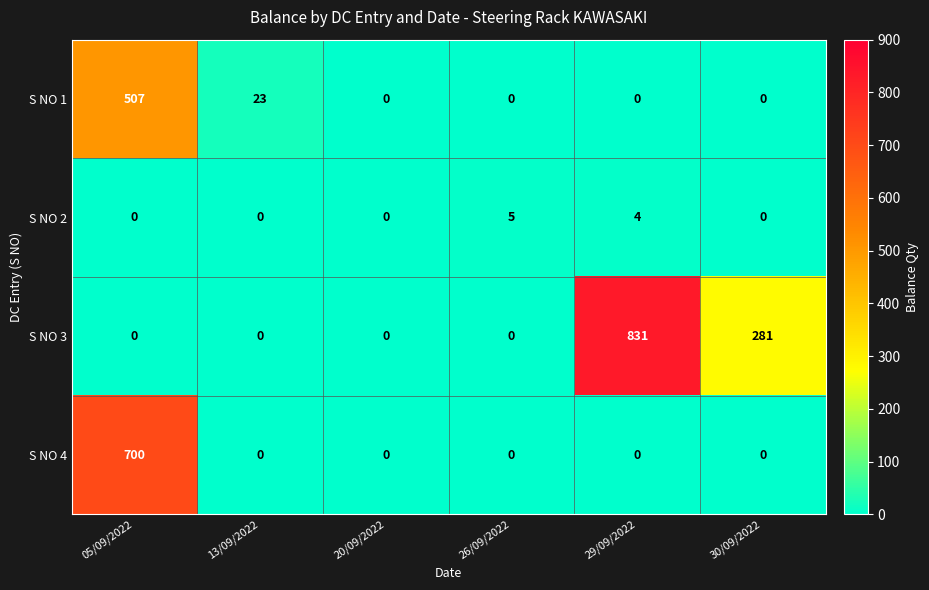

What is the difference between the S NO 3 values at 29/09/2022 and 05/09/2022?

831